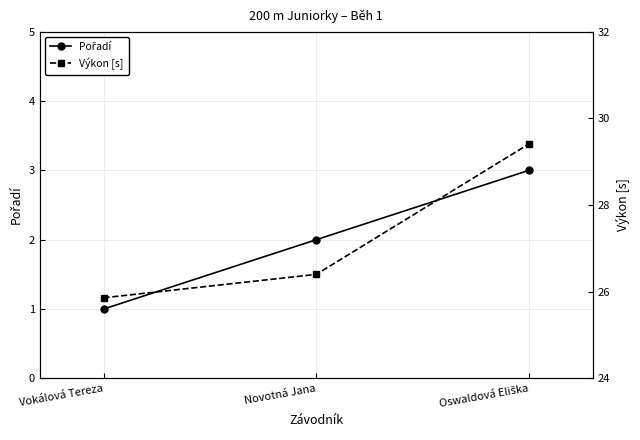

What is the highest value of the Výkon [s] series?

29.4